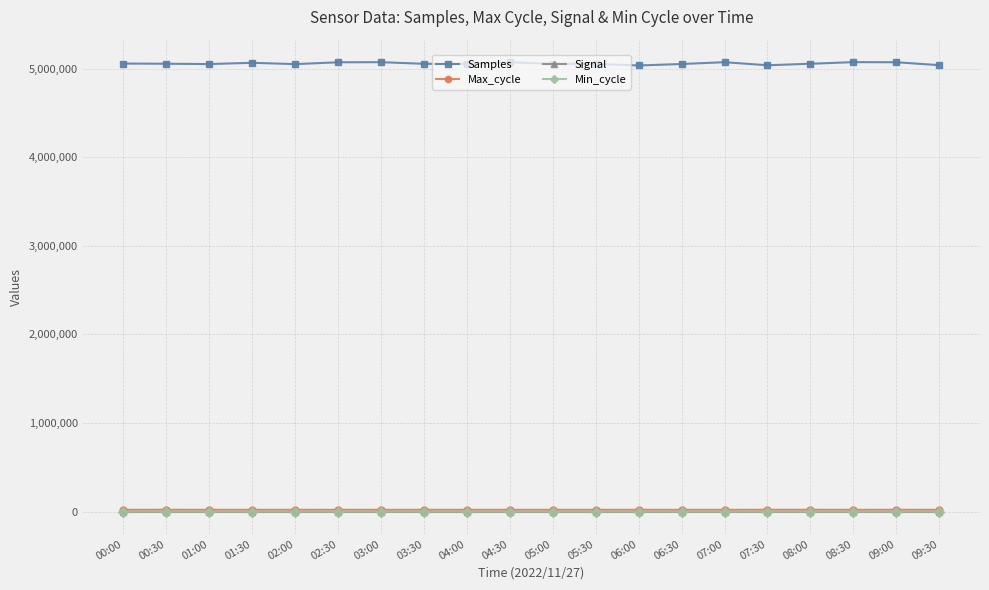

True or false: Samples and Max_cycle intersect in this chart.

False